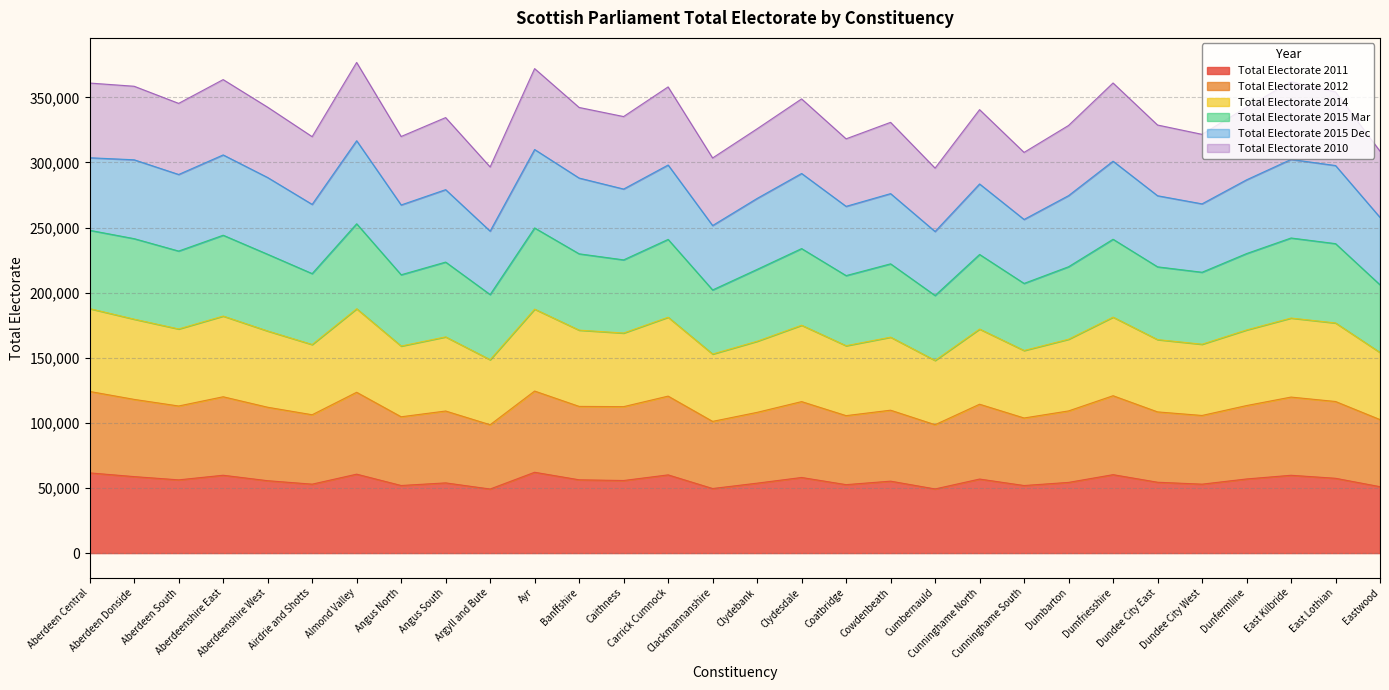

What is the highest value of the Total Electorate 2011 series?

62078